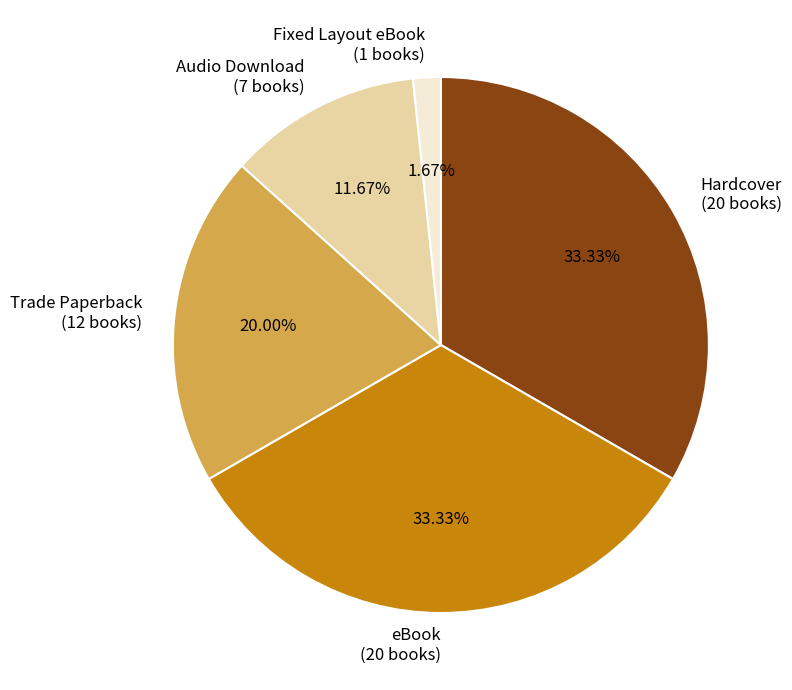

How many slices are in this pie chart?

5